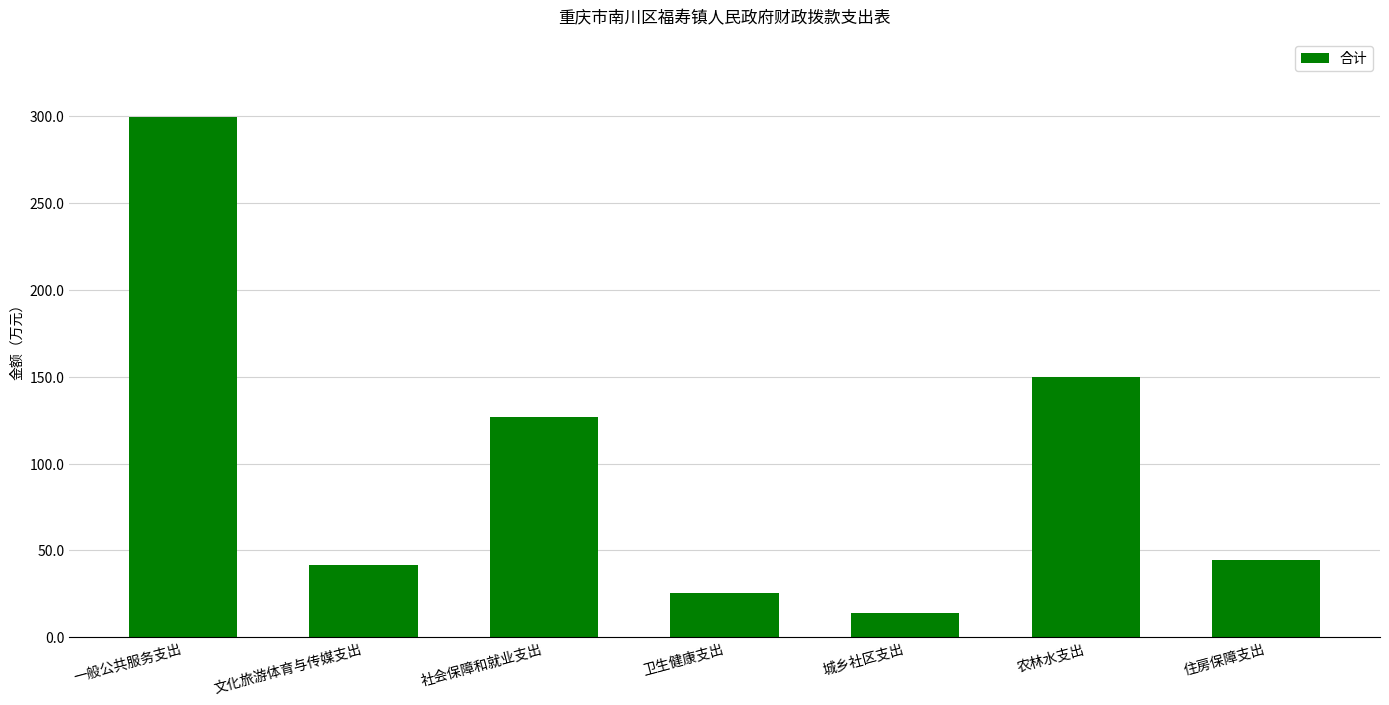

Rank the categories by value from highest to lowest.

一般公共服务支出, 农林水支出, 社会保障和就业支出, 住房保障支出, 文化旅游体育与传媒支出, 卫生健康支出, 城乡社区支出